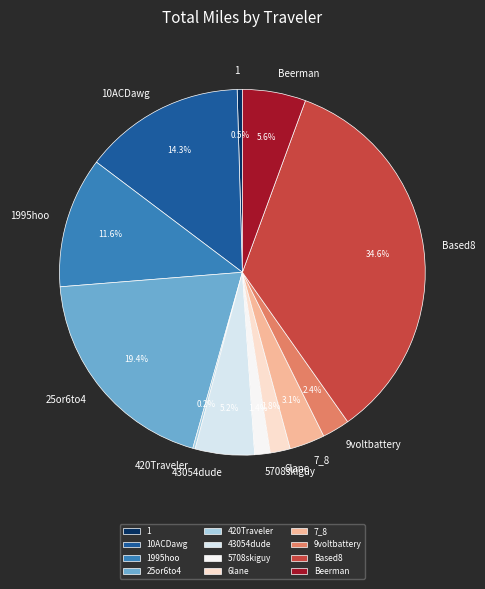

Combined, do 43054dude and 25or6to4 account for over 50%?

No